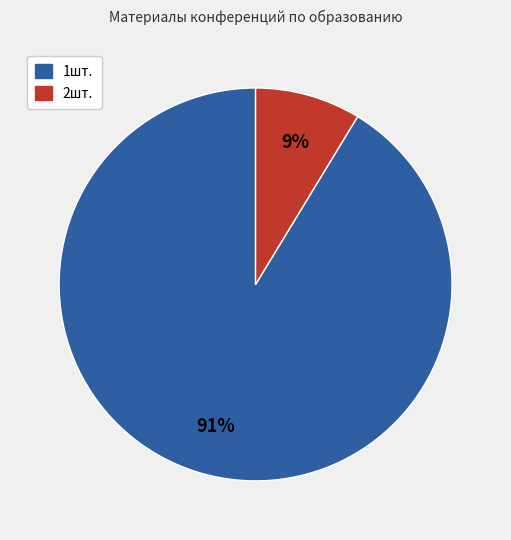

Which slice is the largest?

1шт.